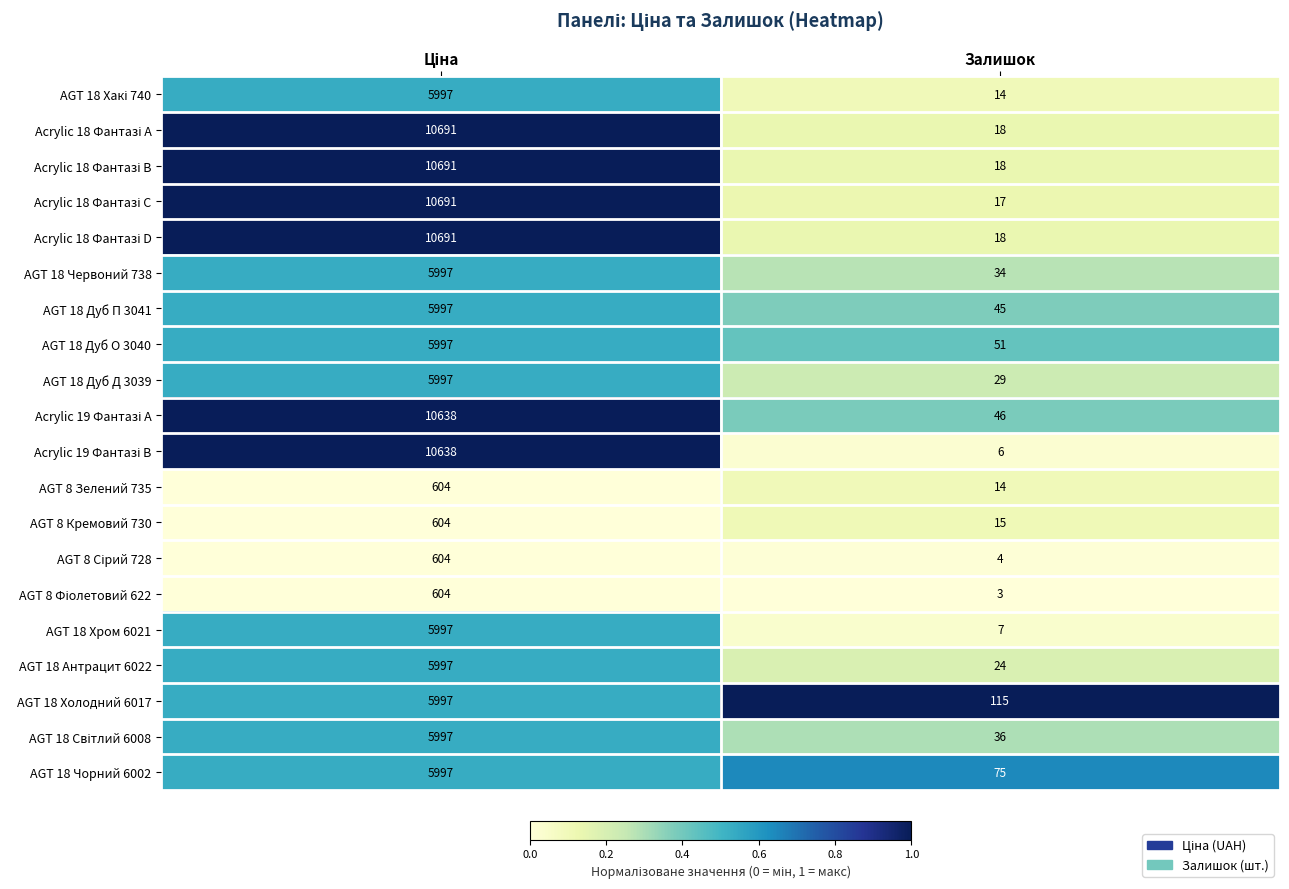

At which label does AGT 18 Антрацит 6022 reach its minimum?

Залишок